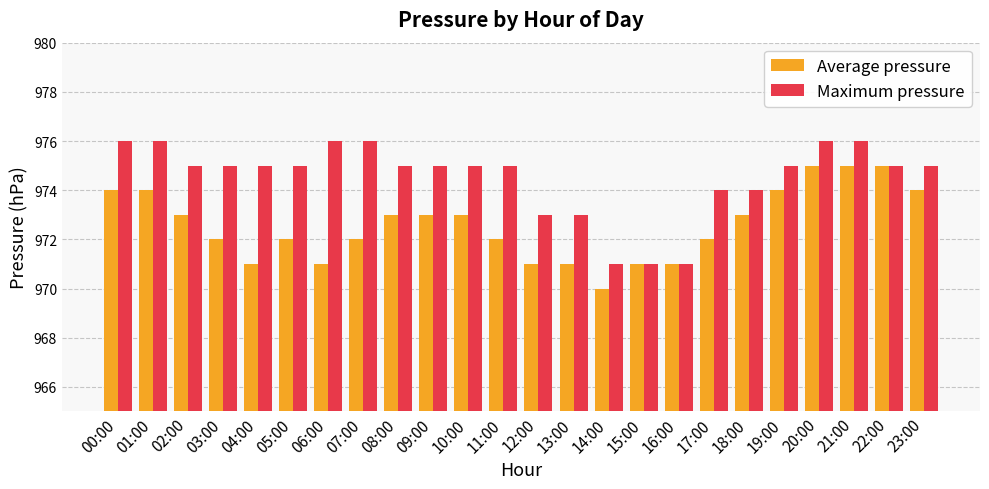

Between 03:00 and 23:00, which series saw the biggest shift?

Average pressure